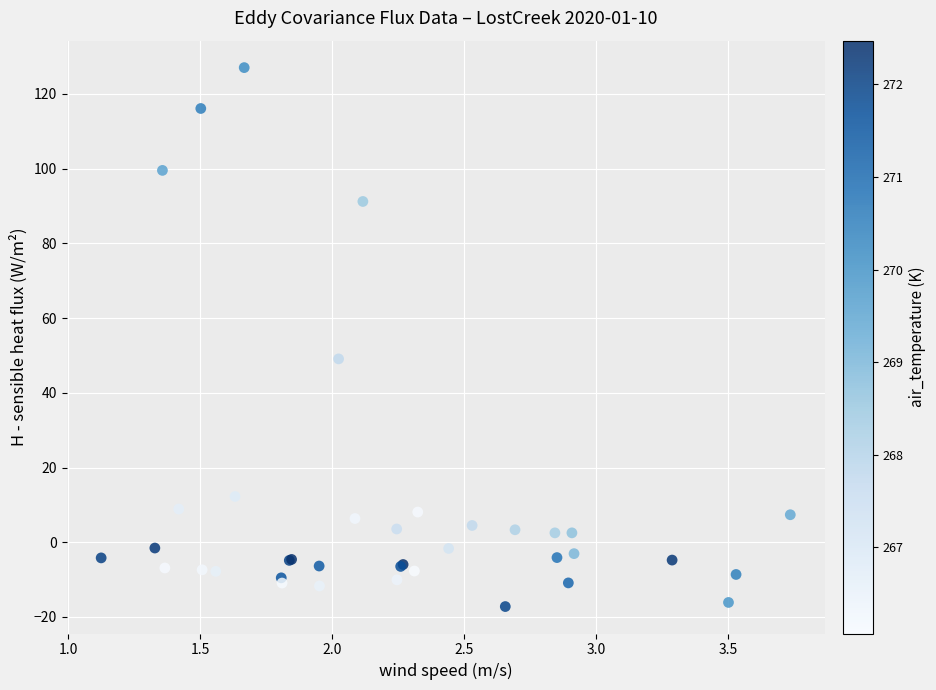

What Y value in the scatter plot is closest to 54?

49.1